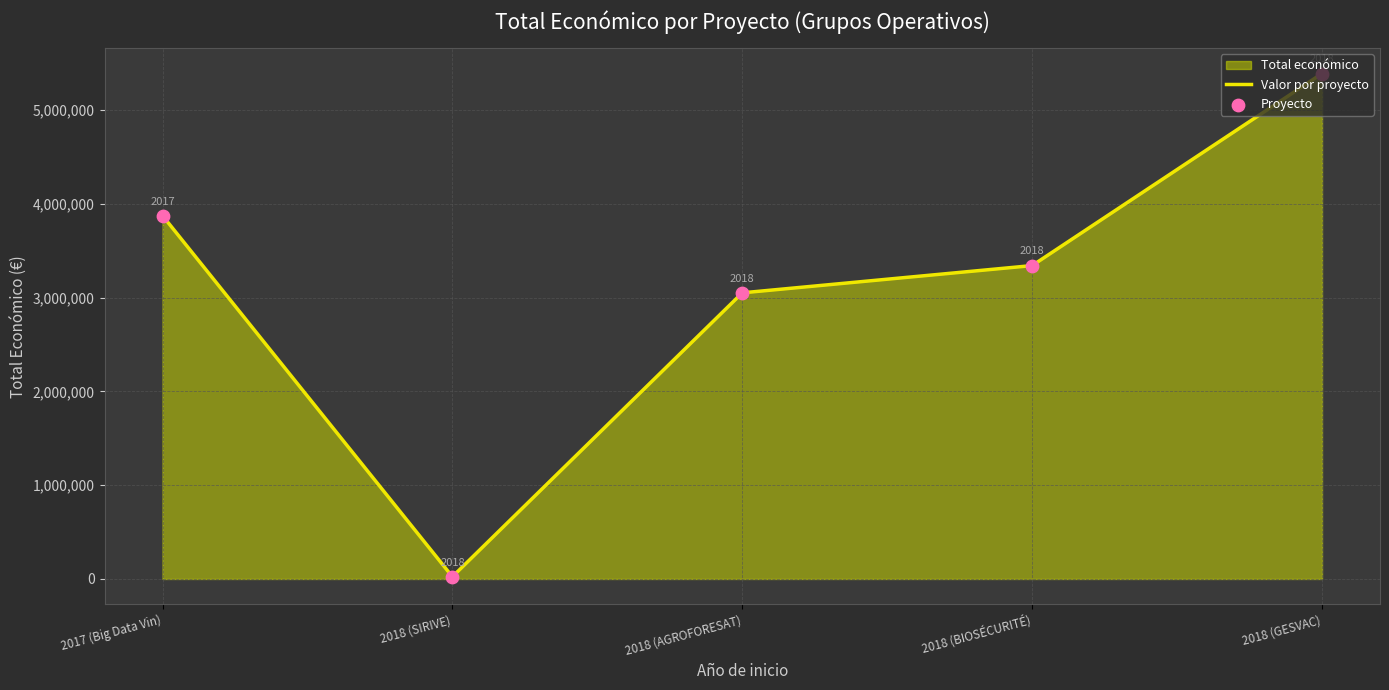

Is the value of Valor por proyecto at 2018 (BIOSÉCURITÉ) greater than the value of Proyecto at 2018 (GESVAC)?

No